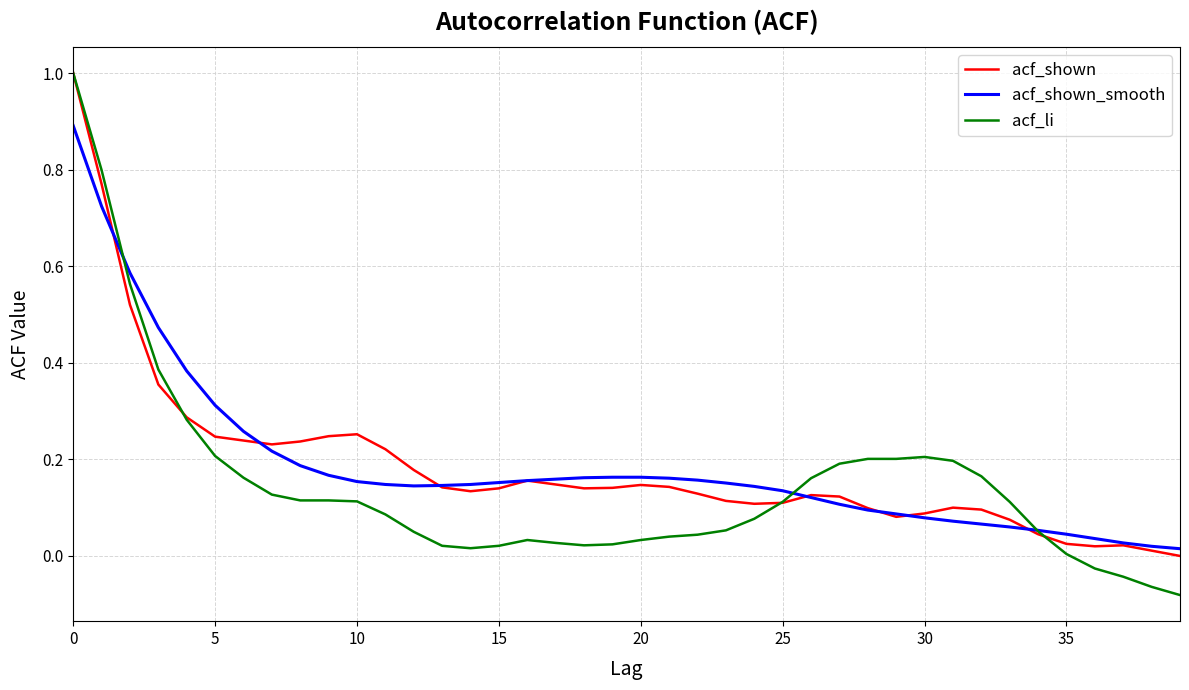

What is the maximum value shown in the chart?

1.0